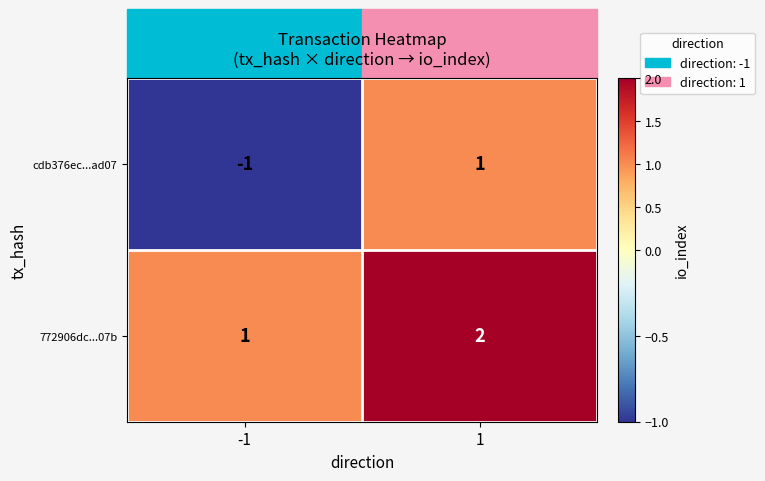

What is the difference between the highest and lowest values at -1?

2